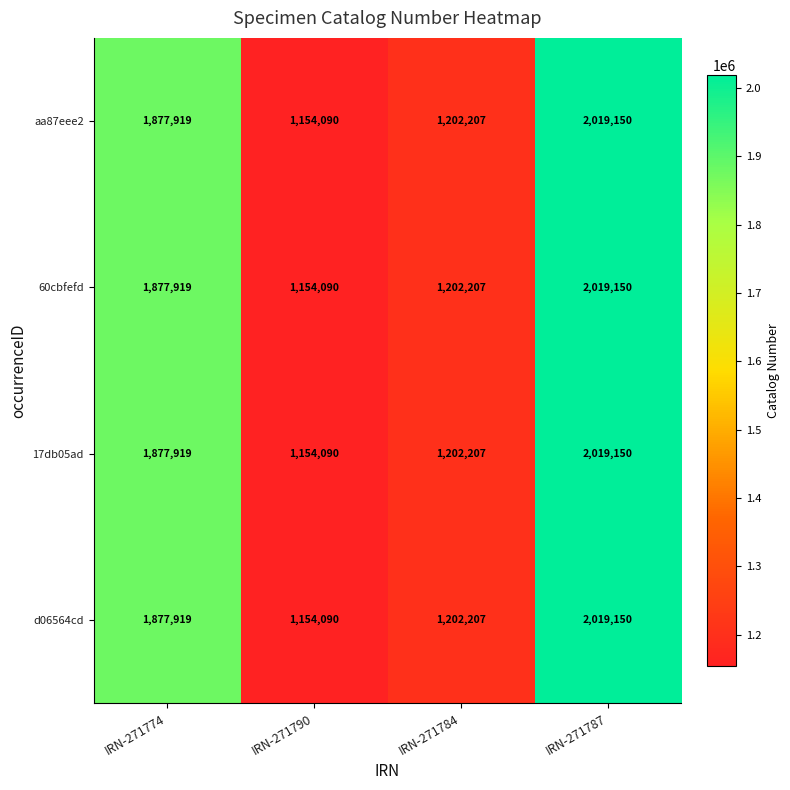

Is the value of 17db05ad at IRN-271774 greater than the value of aa87eee2 at IRN-271784?

Yes